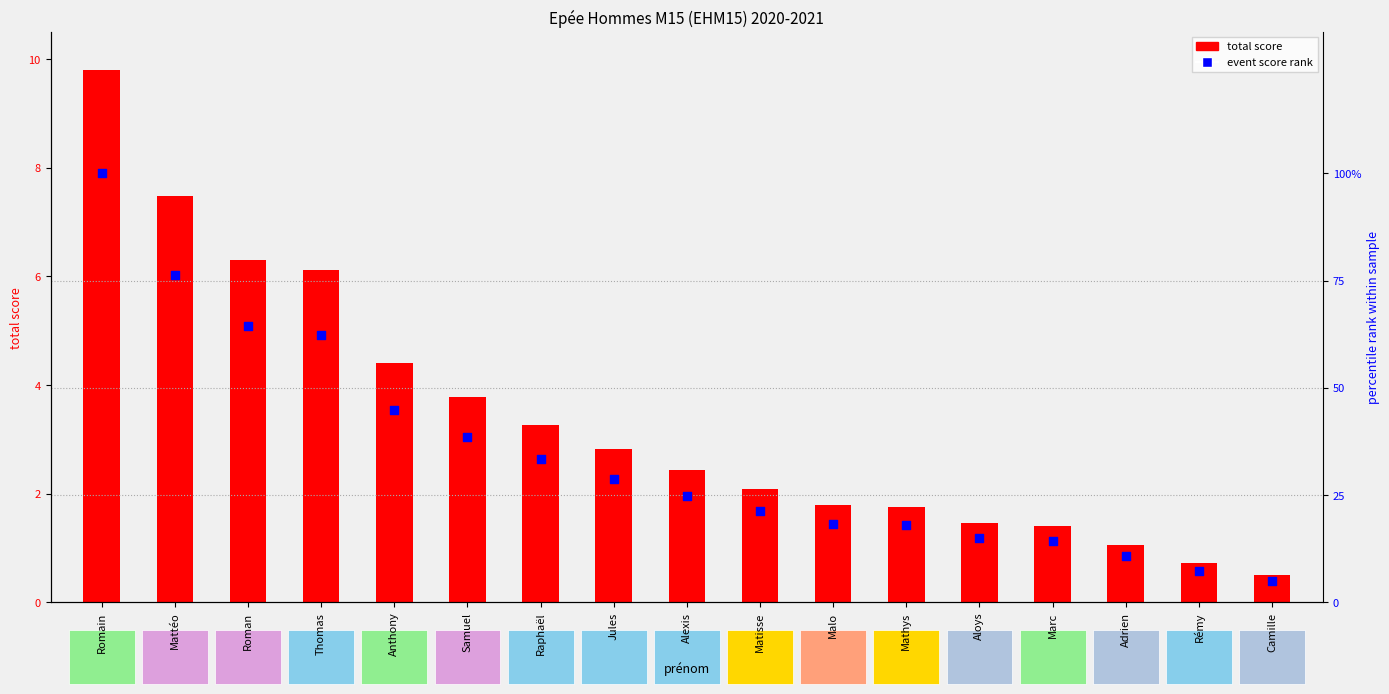

Which has a higher value, Raphaël or Anthony?

Anthony